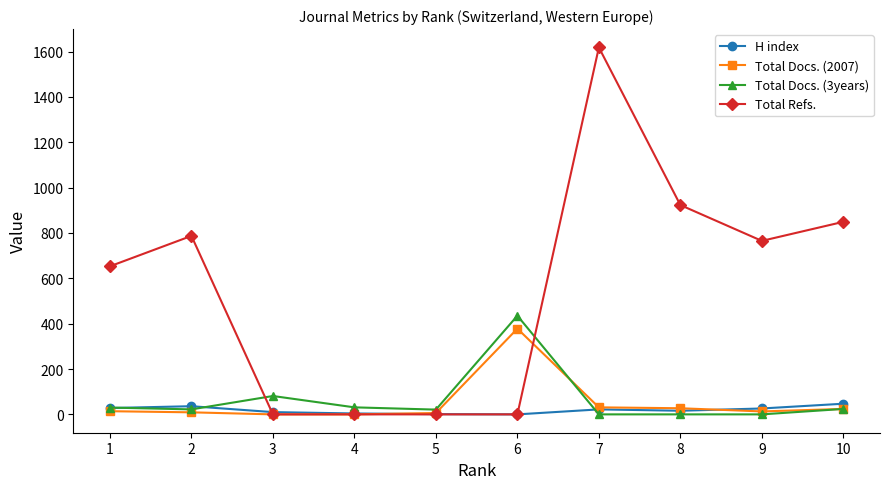

Which series has the largest range (max minus min)?

Total Refs.